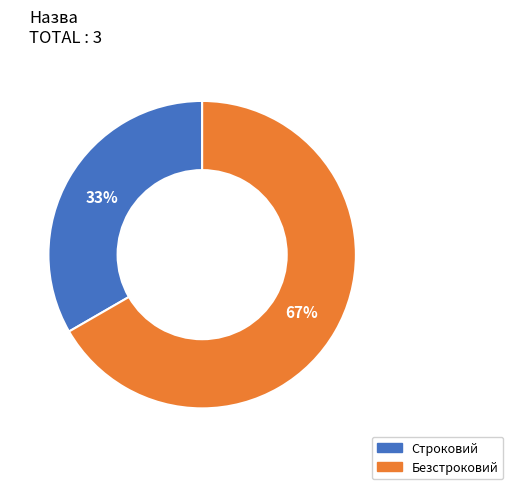

To the nearest percent, what is the combined percentage of Строковий and Безстроковий?

100%